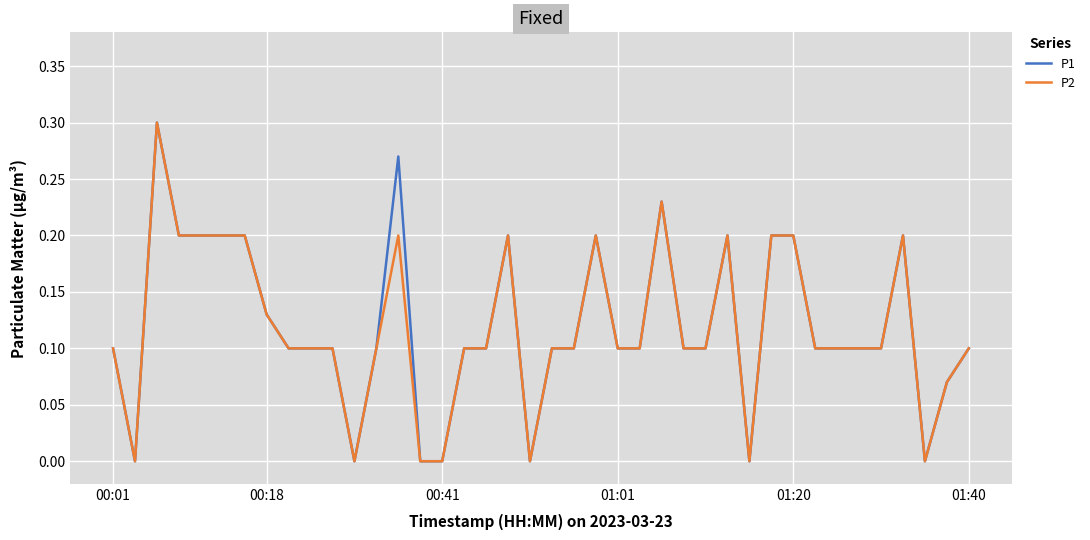

Reading left to right, transcribe all the data shown in this chart.

P1: 0.1	0.0	0.3	0.2	0.2	0.2	0.2	0.1	0.1	0.1	0.1	0.0	0.1	0.3	0.0	0.0	0.1	0.1	0.2	0.0	0.1	0.1	0.2	0.1	0.1	0.2	0.1	0.1	0.2	0.0	0.2	0.2	0.1	0.1	0.1	0.1	0.2	0.0	0.1	0.1
P2: 0.1	0.0	0.3	0.2	0.2	0.2	0.2	0.1	0.1	0.1	0.1	0.0	0.1	0.2	0.0	0.0	0.1	0.1	0.2	0.0	0.1	0.1	0.2	0.1	0.1	0.2	0.1	0.1	0.2	0.0	0.2	0.2	0.1	0.1	0.1	0.1	0.2	0.0	0.1	0.1